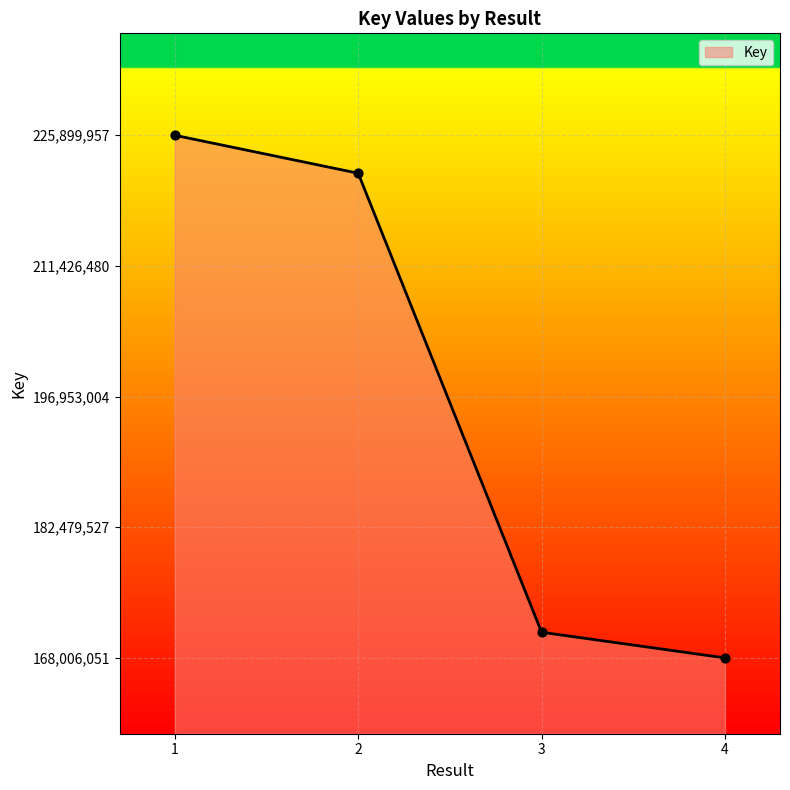

Approximately how many times larger is the value at 4 compared to 2?

0.8